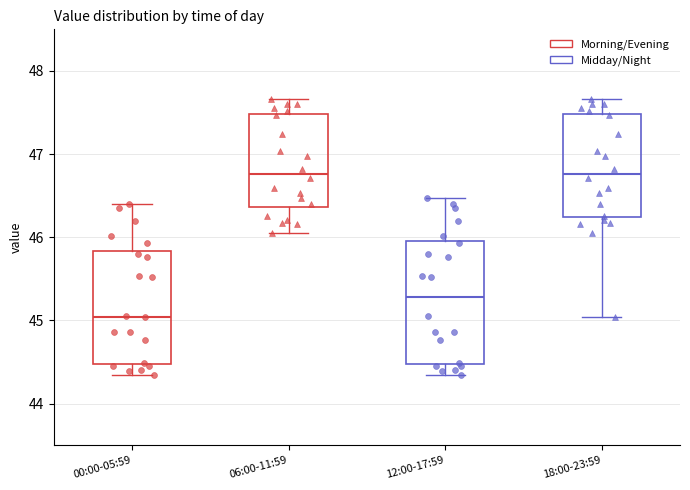

Comparing the boxes themselves (not the whiskers), which one is the tallest?

12:00-17:59